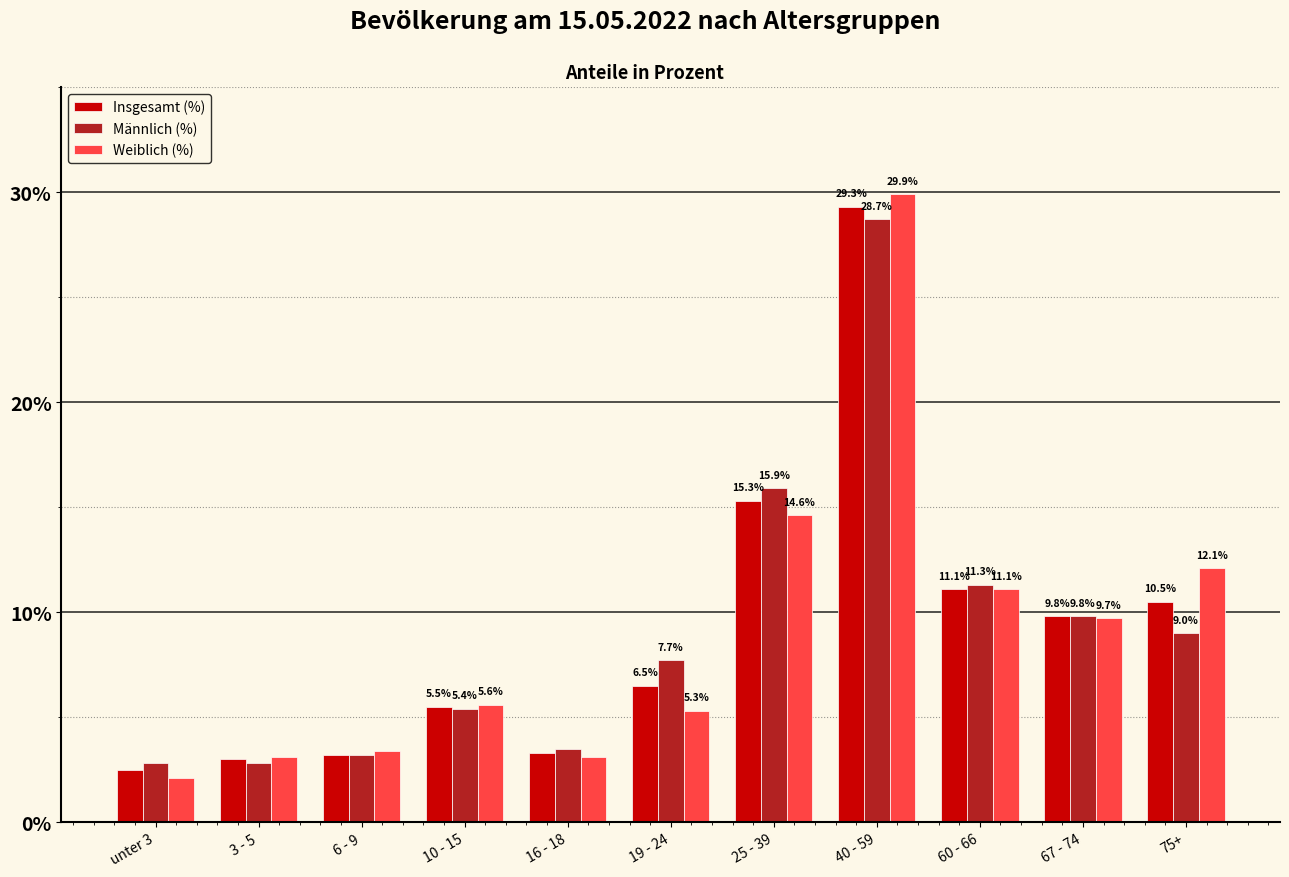

At which category does the chart reach its minimum across all series?

unter 3